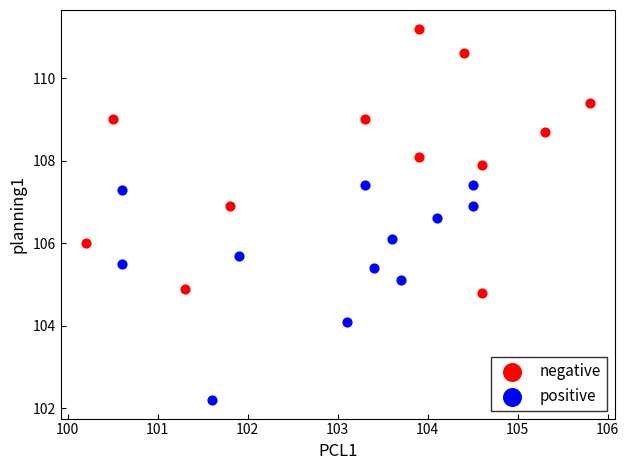

What are all the series names shown in the legend?

negative, positive